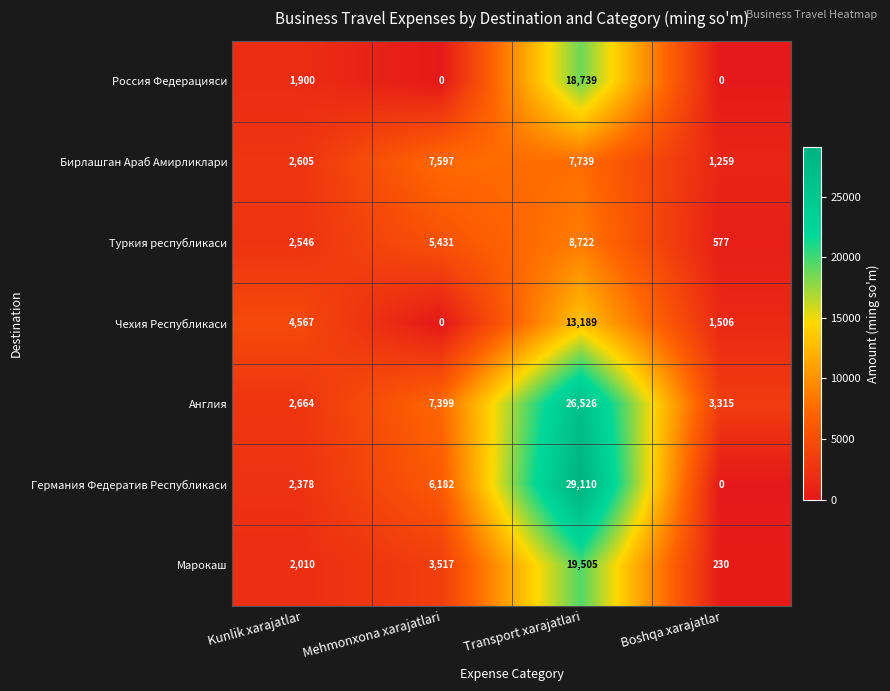

Which series changed the most between Mehmonxona xarajatlari and Transport xarajatlari?

Германия Федератив Республикаси